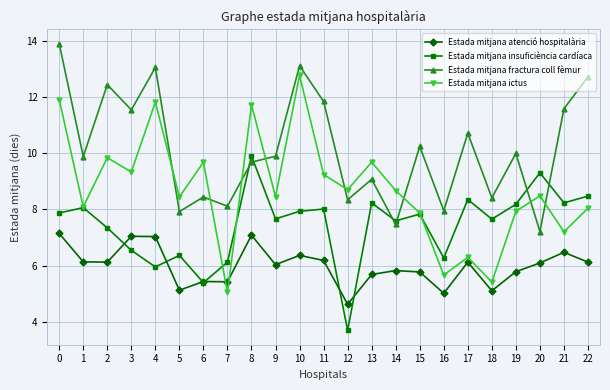

Which series ends up on top after the final intersection of Estada mitjana ictus and Estada mitjana atenció hospitalària?

Estada mitjana ictus